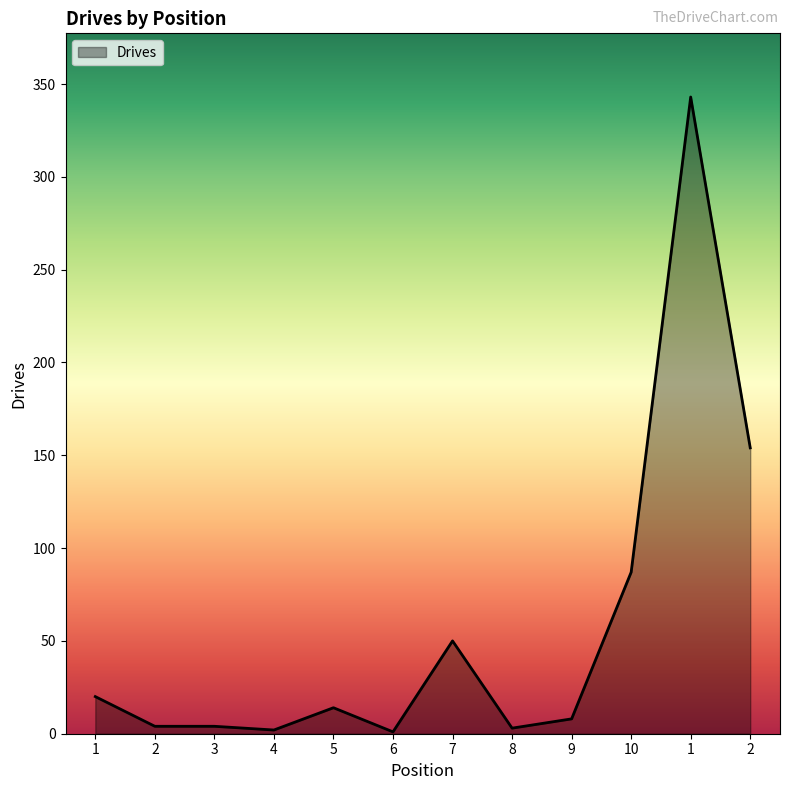

Does the chart have visible grid lines?

No